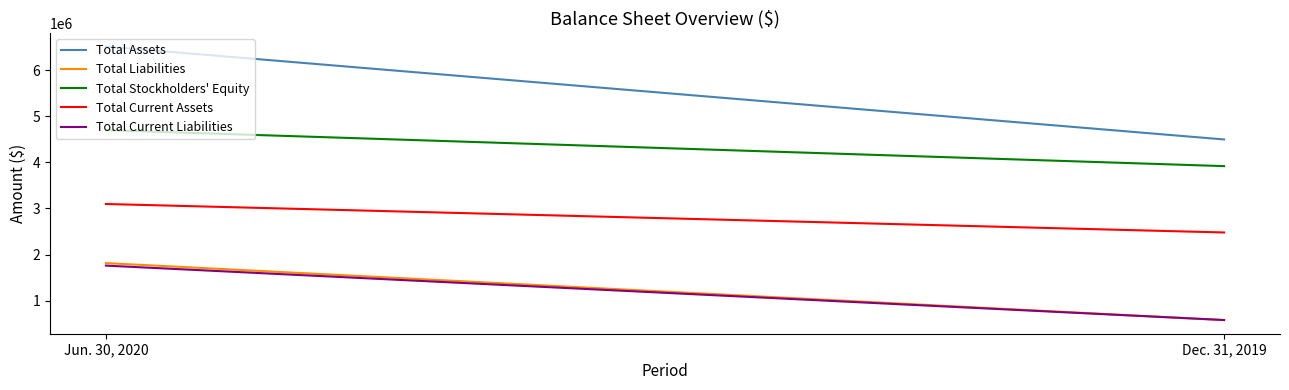

At which category is the sum across all series the highest?

Jun. 30, 2020